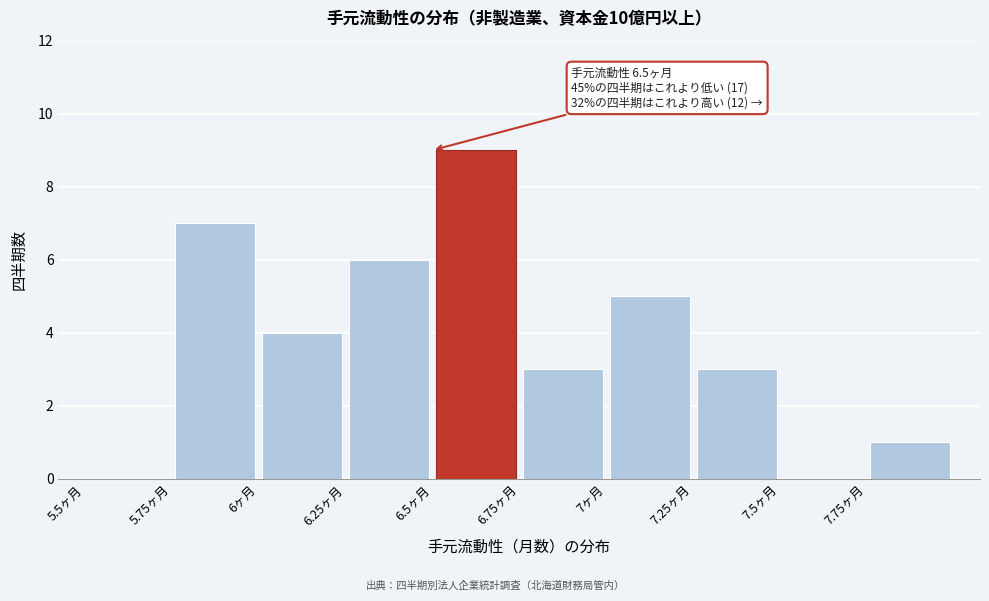

Which range on the x-axis has the tallest bar?

6.50 to 6.75